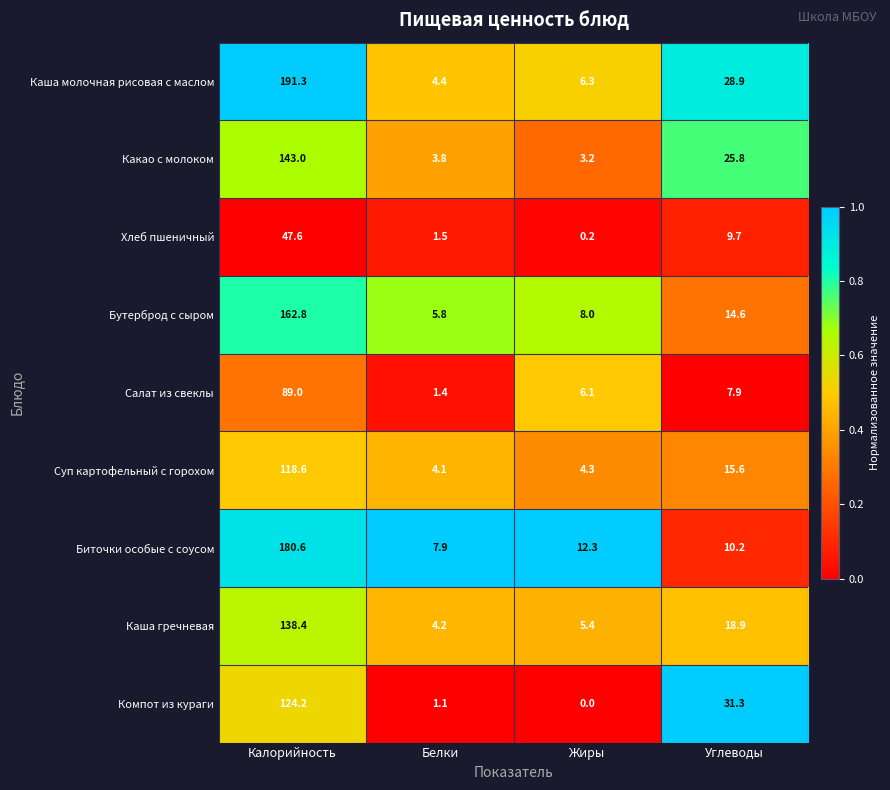

At which category is the sum across all series the highest?

Калорийность